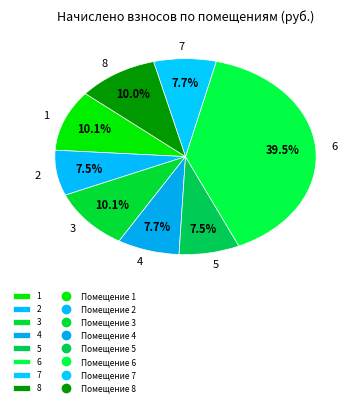

How many segments does this pie chart have?

8